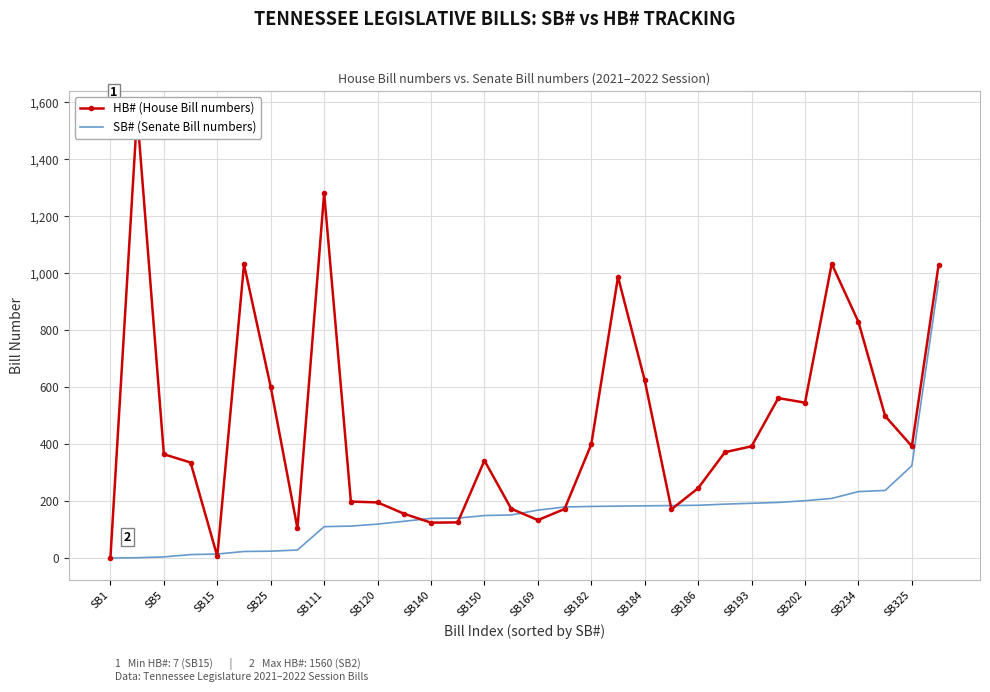

What is the sum of all SB# (Senate Bill numbers) values?

5199